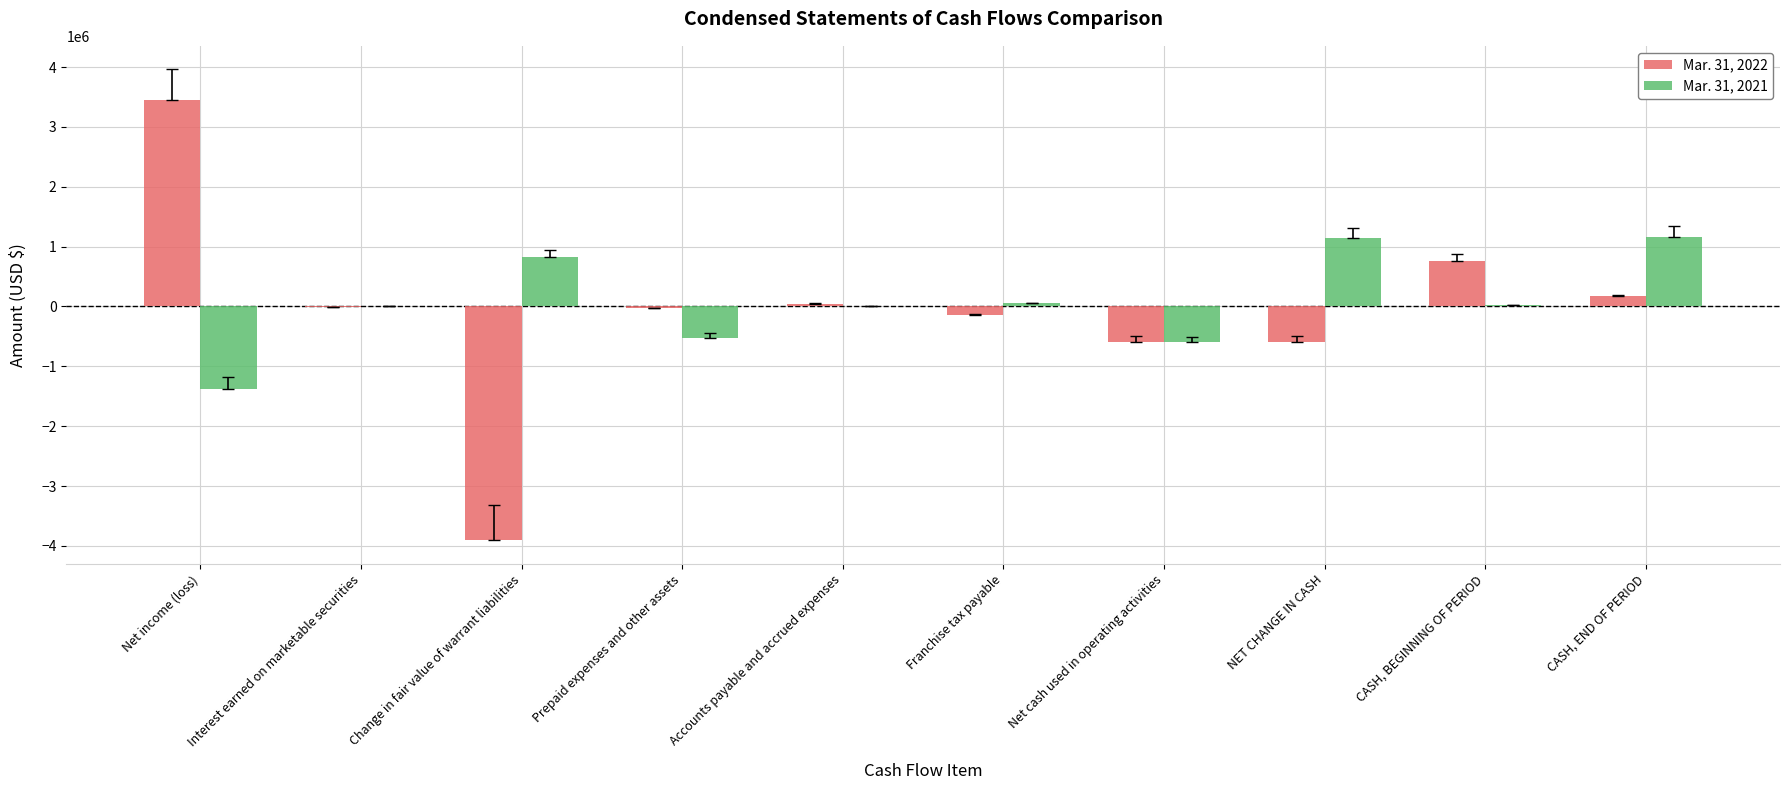

How many values in the Mar. 31, 2022 series exceed -3398?

4